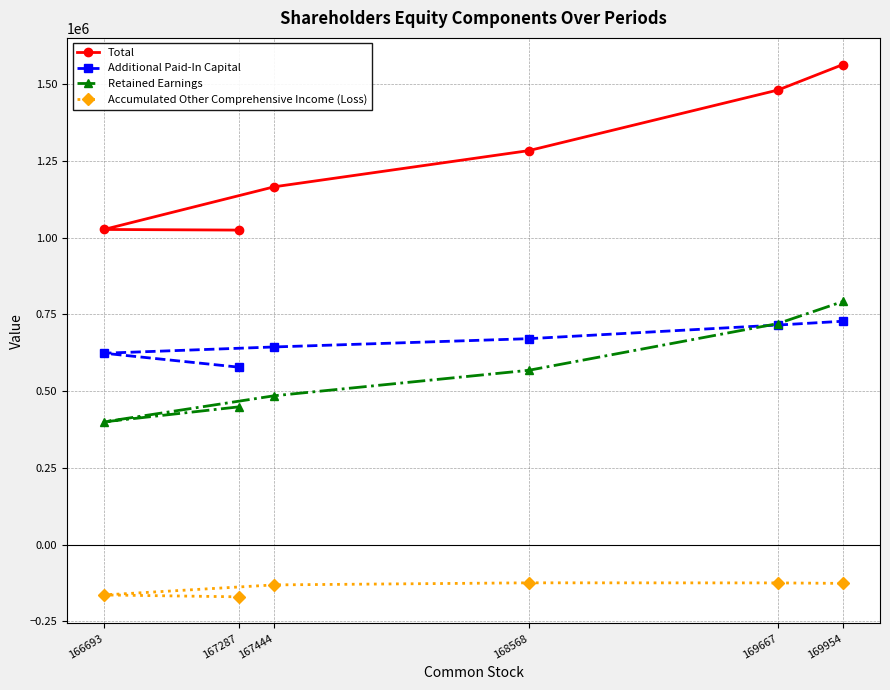

Reading left to right, list all the values displayed in this chart.

Total: 167287=1024931	166693=1026968	167444=1165937	168568=1283904	169667=1481263	169954=1564349
Additional Paid-In Capital: 167287=578440	166693=623803	167444=644199	168568=671206	169667=715635	169954=728015
Retained Earnings: 167287=448991	166693=400154	167444=485209	168568=568295	169667=720429	169954=792390
Accumulated Other Comprehensive Income (Loss): 167287=-169787	166693=-163682	167444=-130915	168568=-124165	169667=-124468	169954=-126010